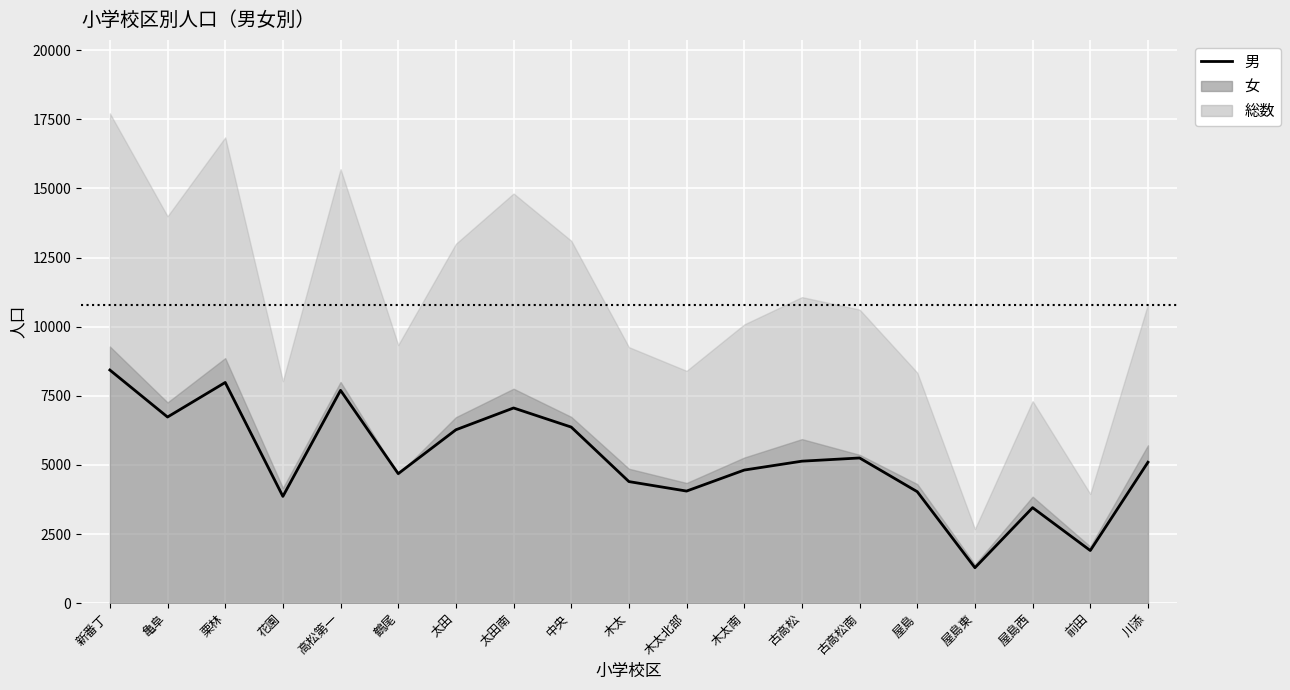

Rank the categories by value from highest to lowest.

新番丁, 栗林, 高松第一, 太田南, 亀阜, 中央, 太田, 古高松南, 古高松, 川添, 木太南, 鶴尾, 木太, 木太北部, 屋島, 花園, 屋島西, 前田, 屋島東